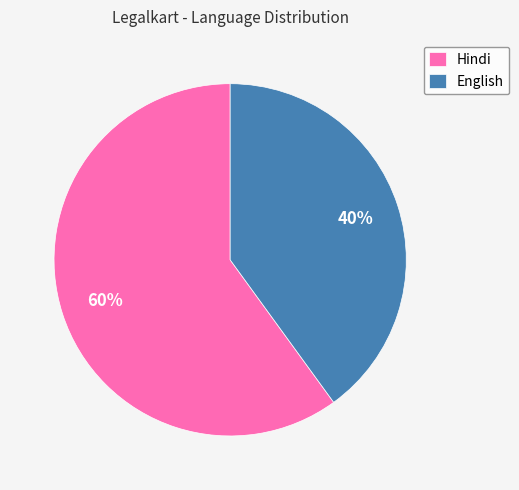

What is the majority slice?

Hindi